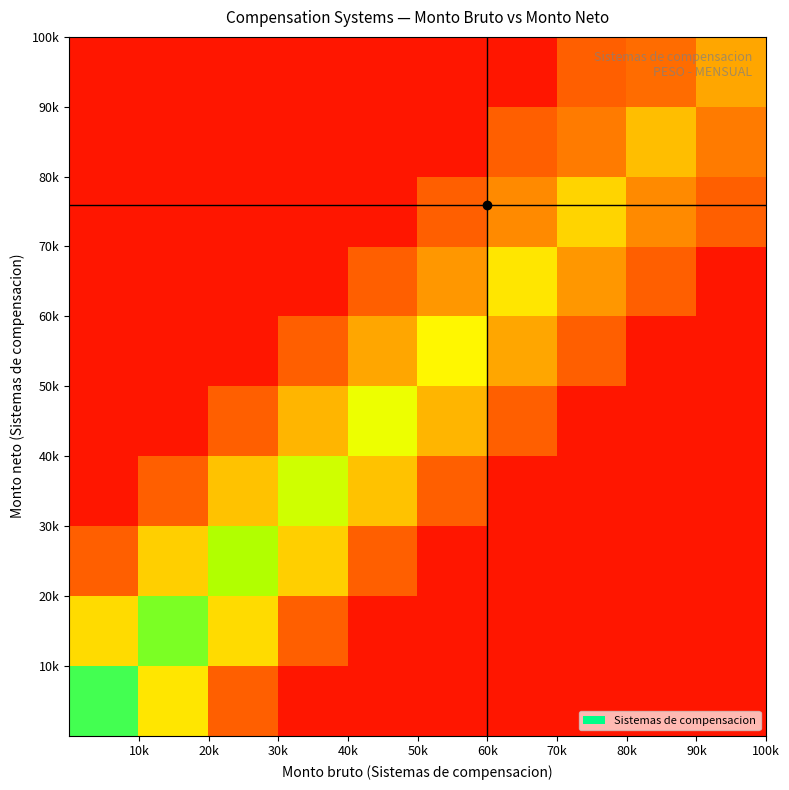

At how many categories does at least one series exceed 26?

10